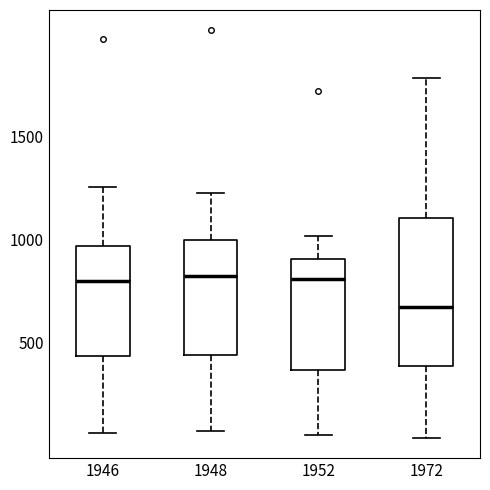

Which box's median line is the lowest?

1972